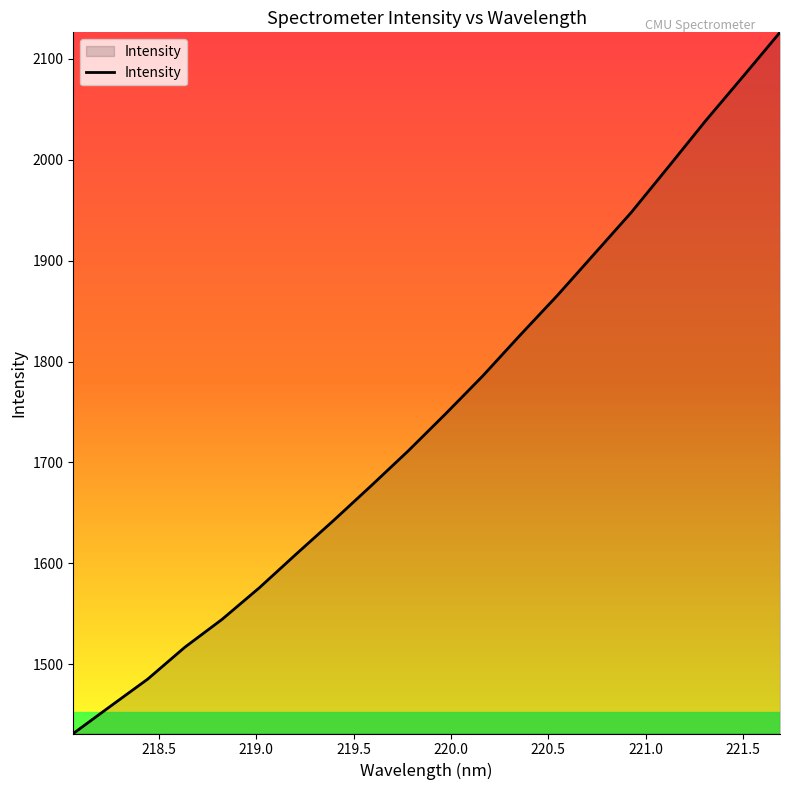

What is the smallest value displayed?

1431.3